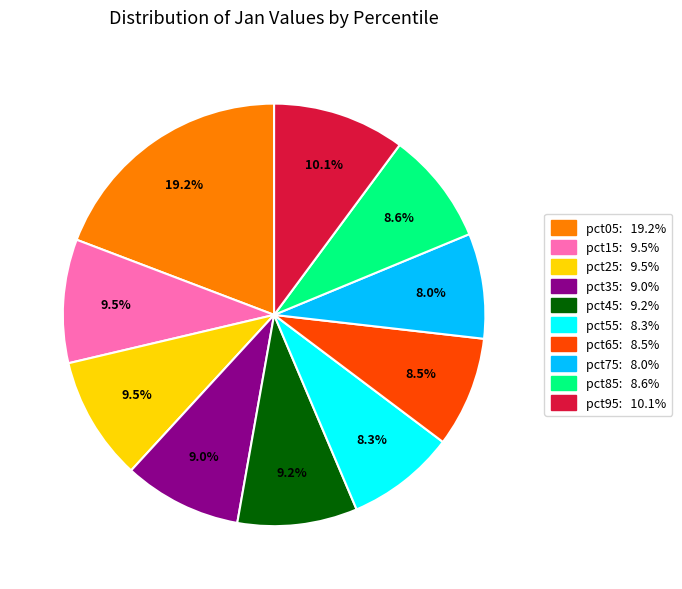

To the nearest percent, what is the difference between the pct35 and pct95 slice percentages?

1%